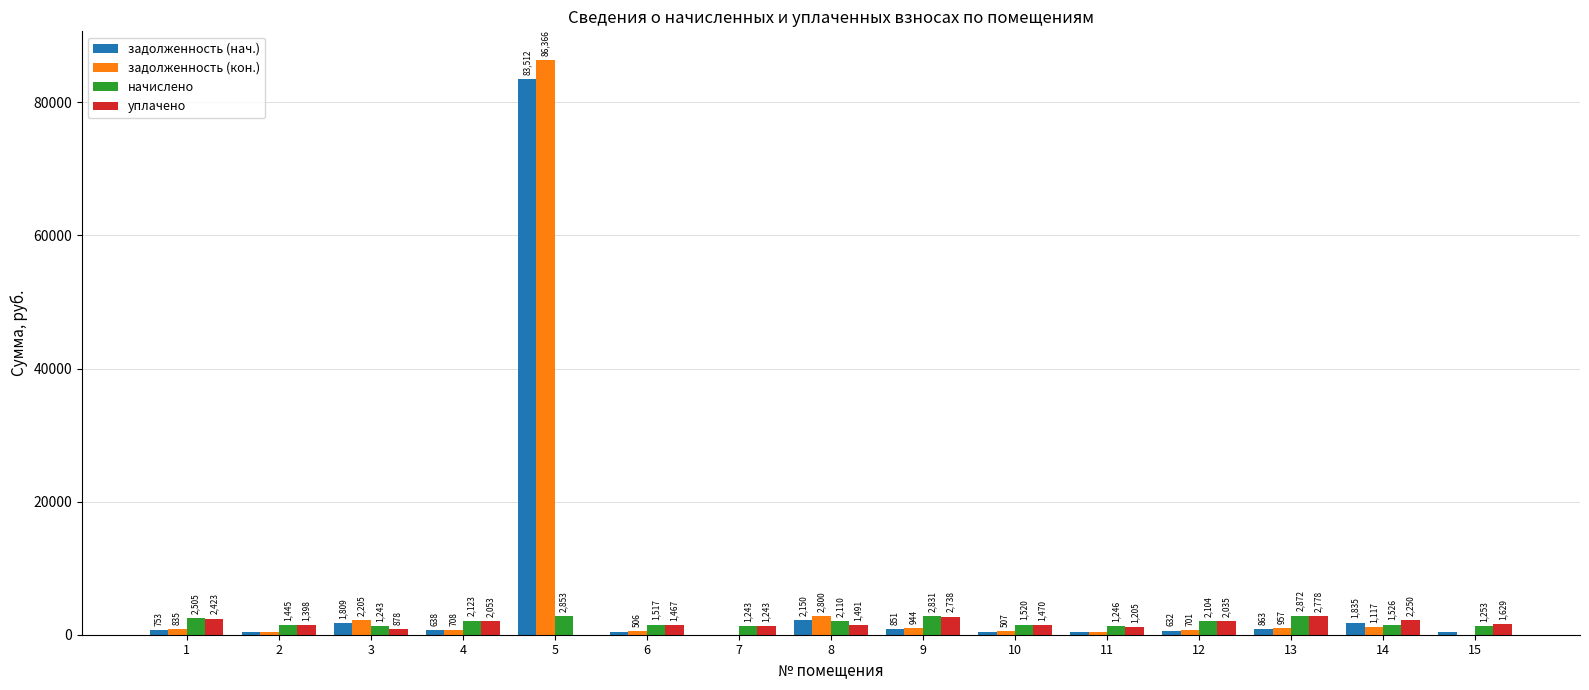

What is the maximum value shown in the chart?

86365.5